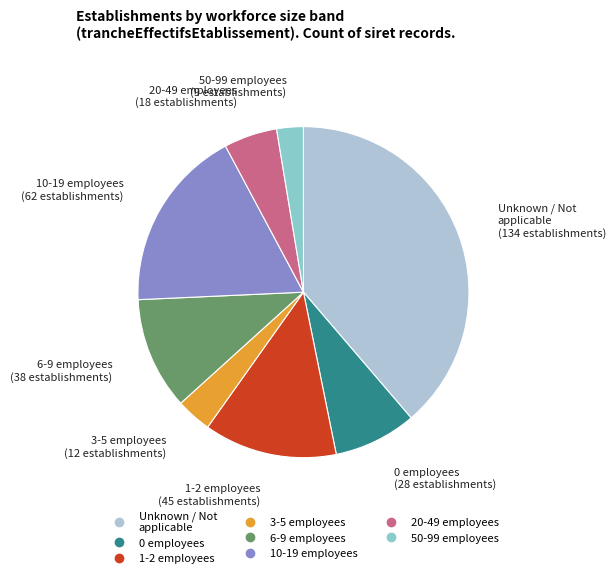

Is there a majority slice in this chart?

No